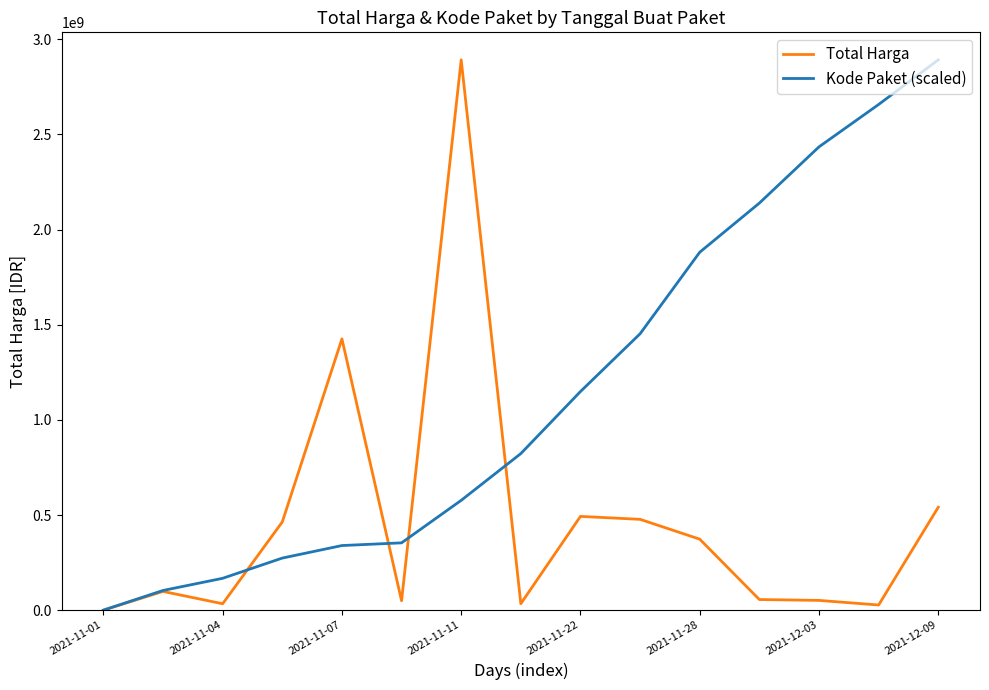

What is the maximum value shown in the chart?

2892122000.0